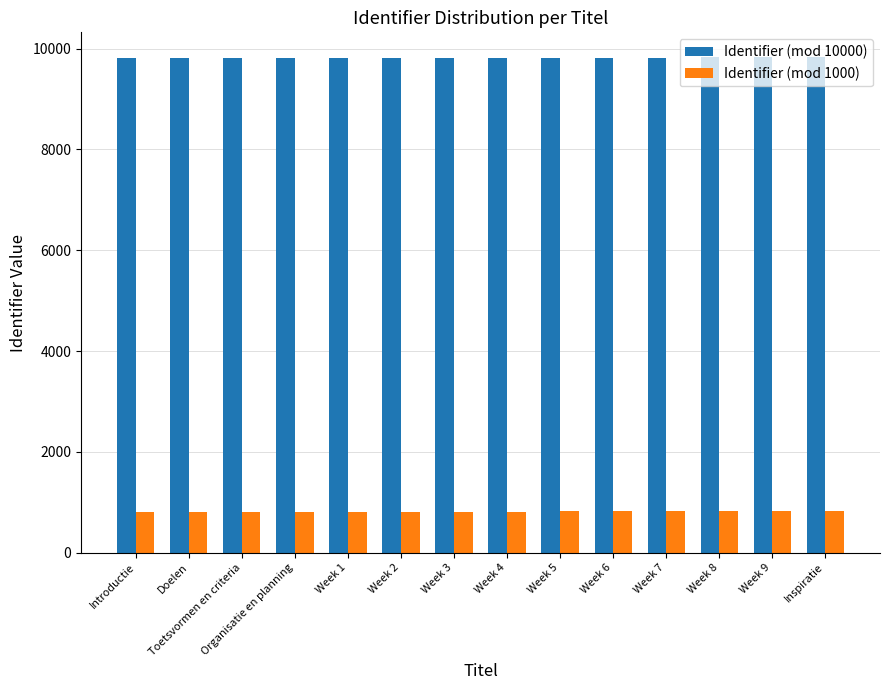

List the series in order of their overall mean, highest first.

Identifier (mod 10000), Identifier (mod 1000)